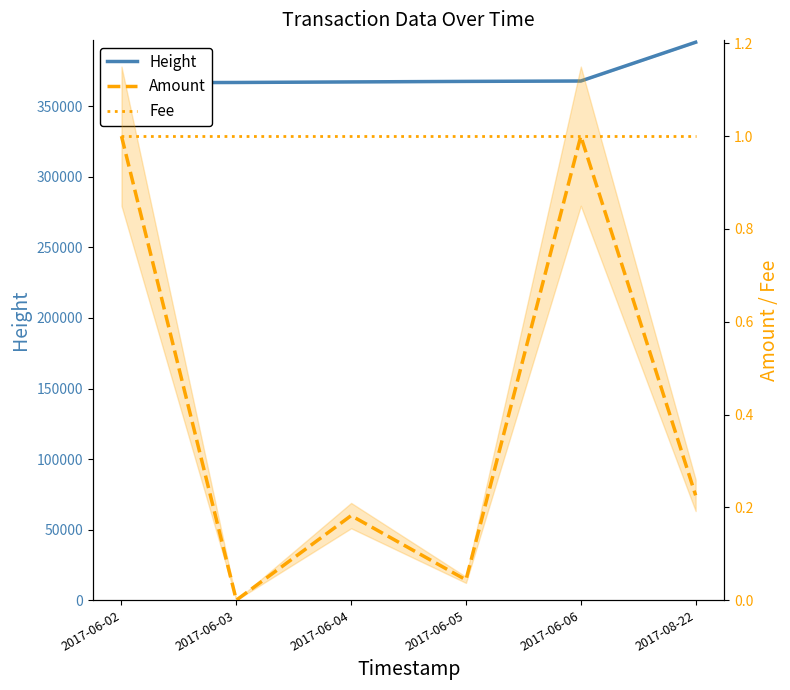

What is the label of the 3rd point from the left?

2017-06-04